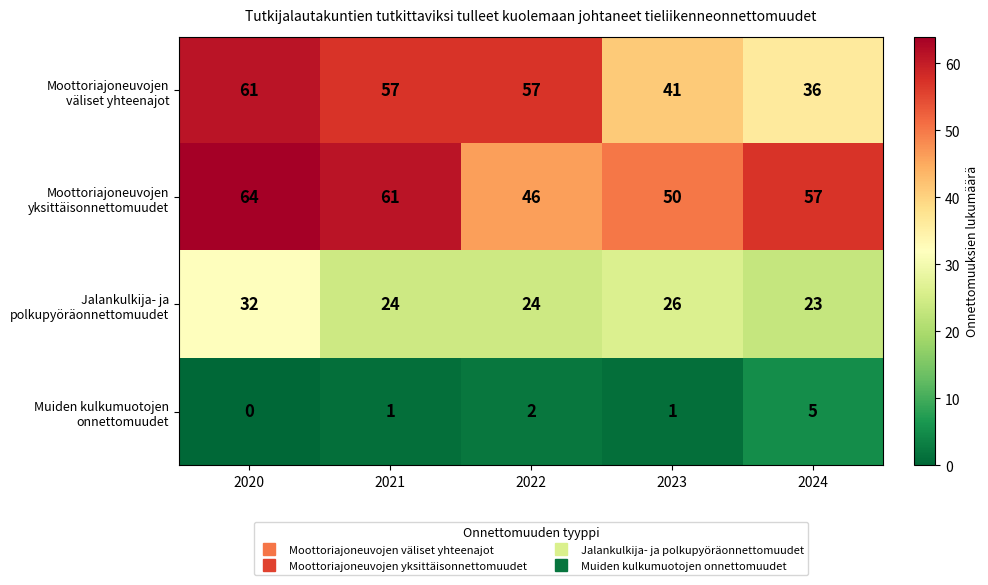

At which category is the sum across all series the highest?

2020